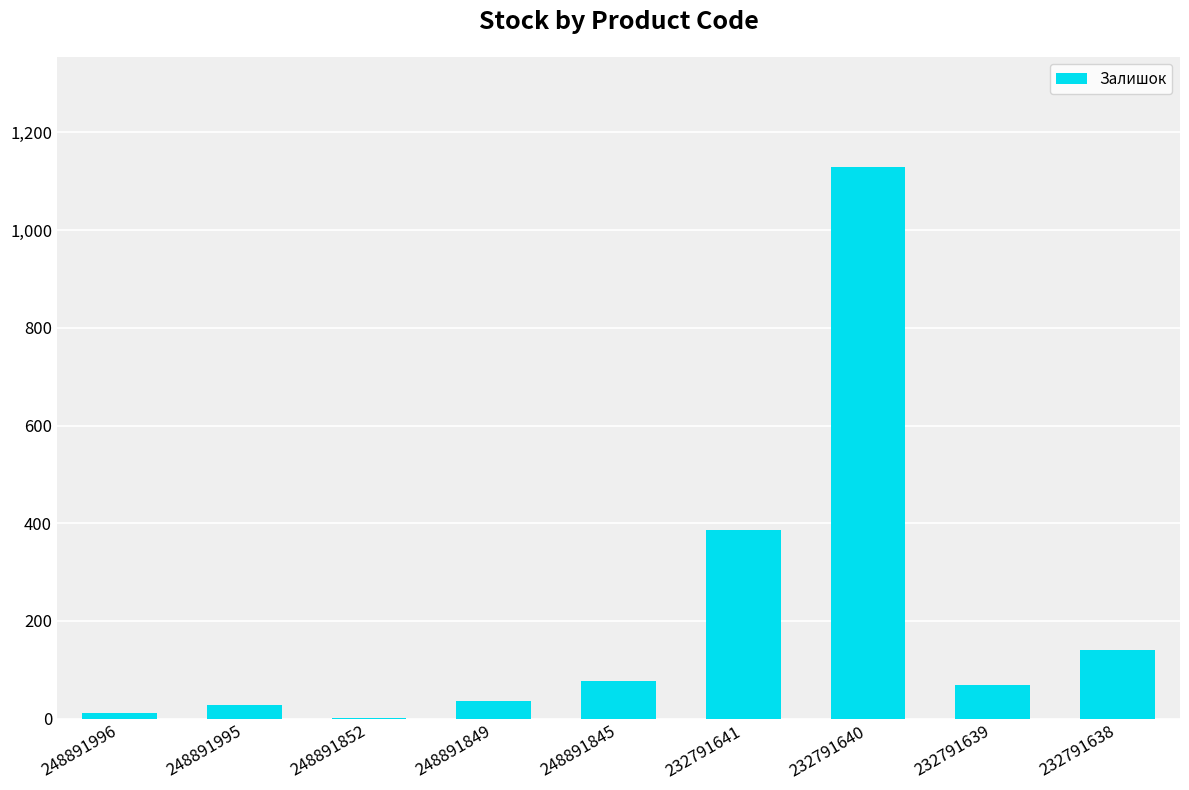

The value at 232791639 is 68. True or false?

True